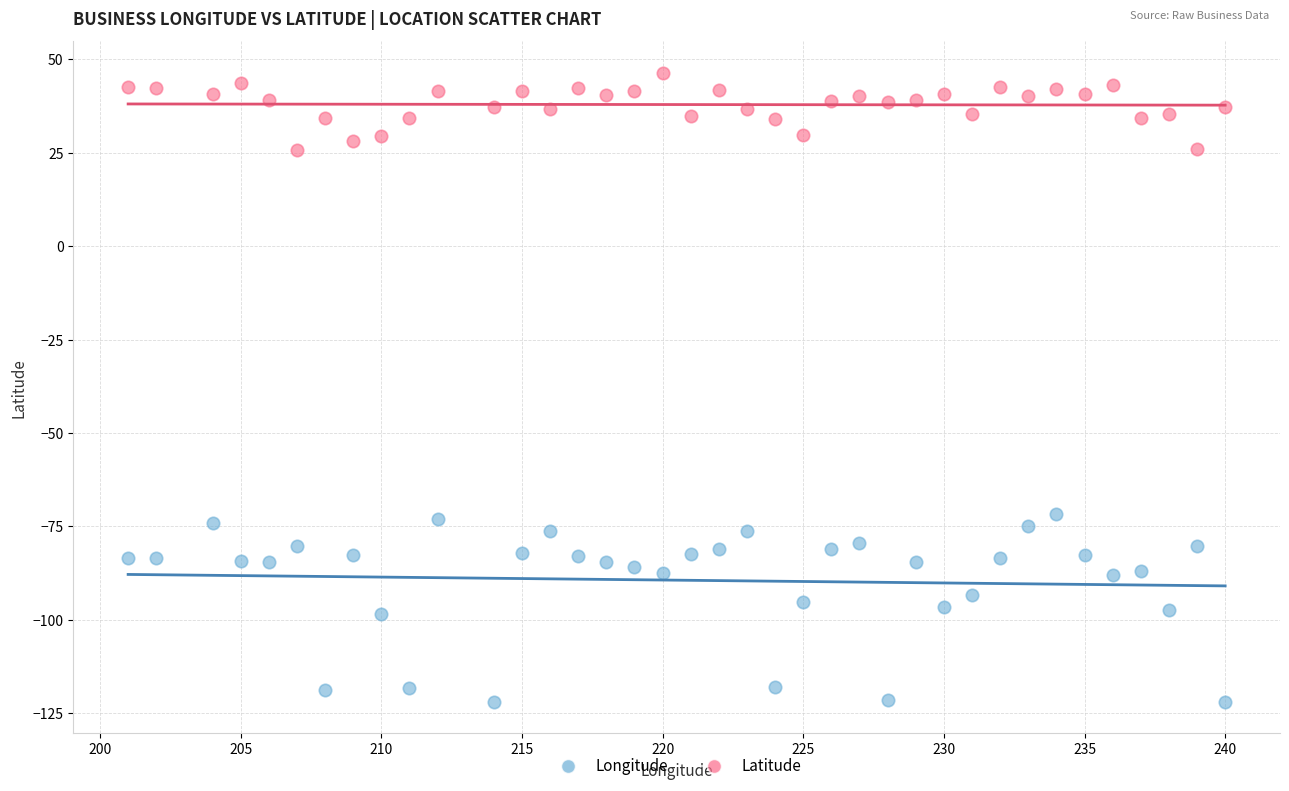

Which series contains the highest Y value?

Latitude